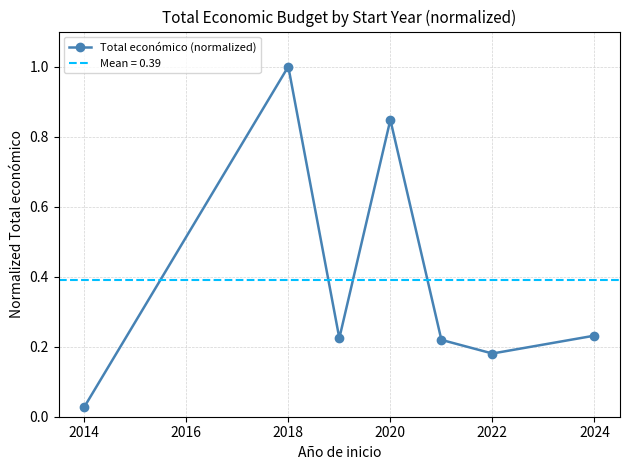

What is the difference between the maximum and second lowest values?

0.8